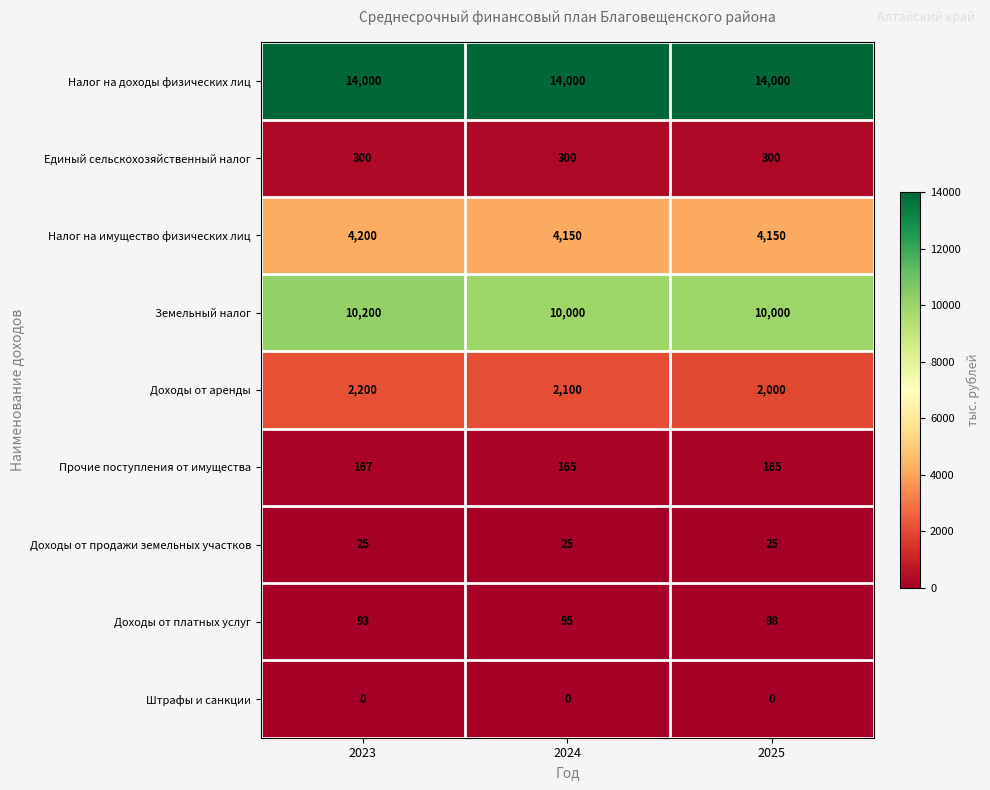

How many Доходы от платных услуг values are between 93 and 98?

3